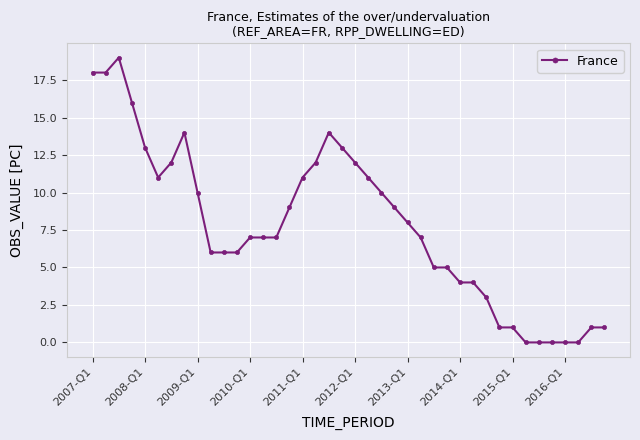

What is the greatest value displayed?

19